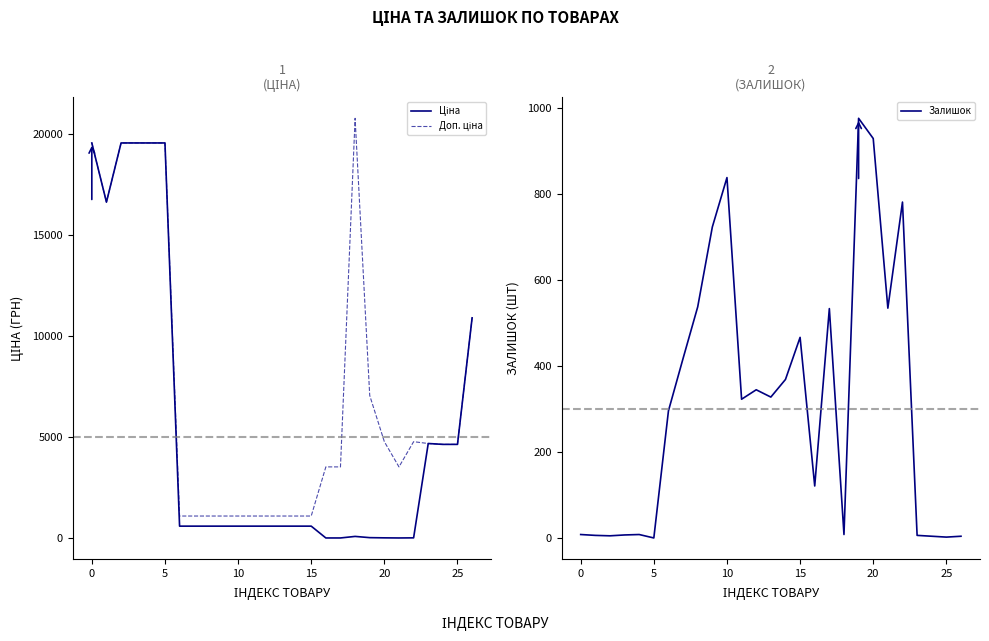

Which series has the largest total across all categories?

Доп. ціна